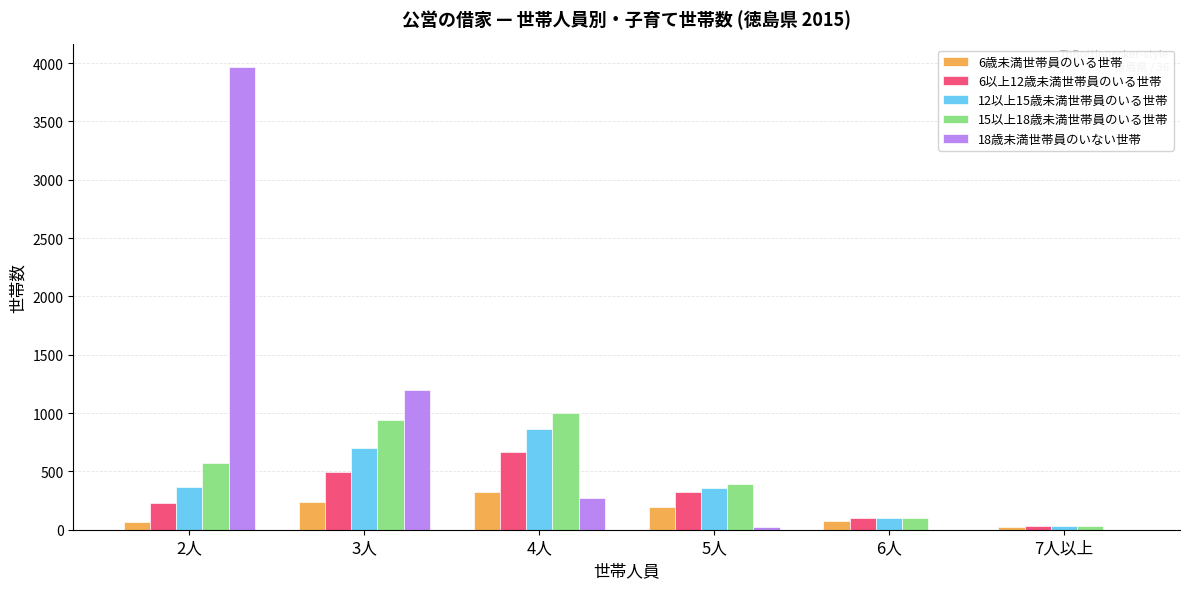

Which series has the largest total across all categories?

18歳未満世帯員のいない世帯